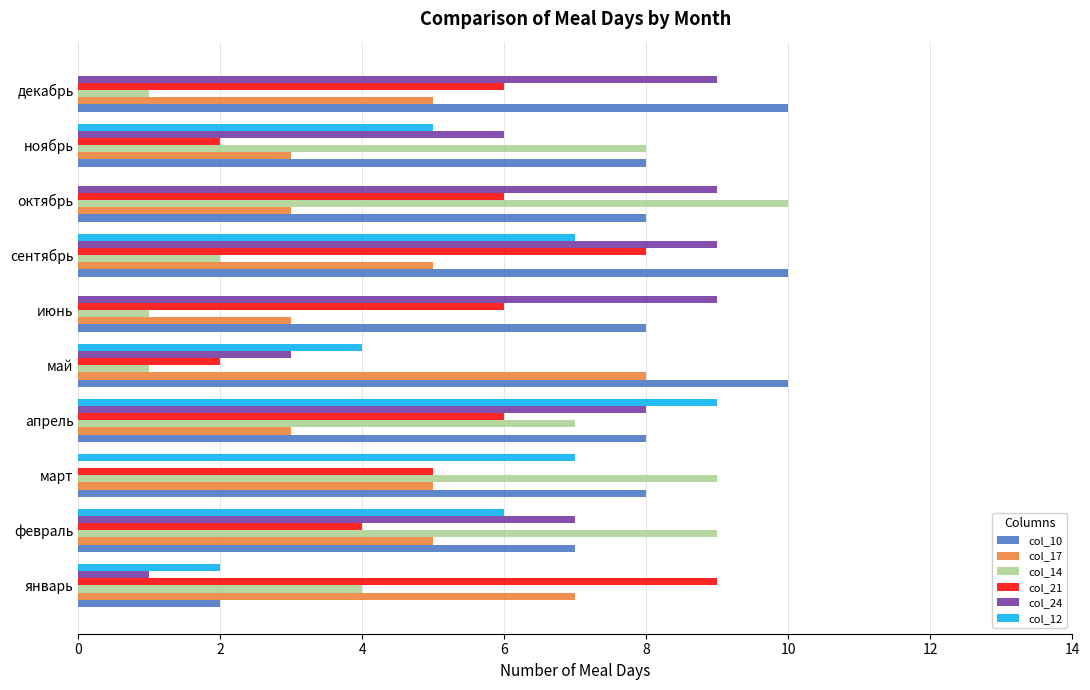

What is the total value across all series at апрель?

41